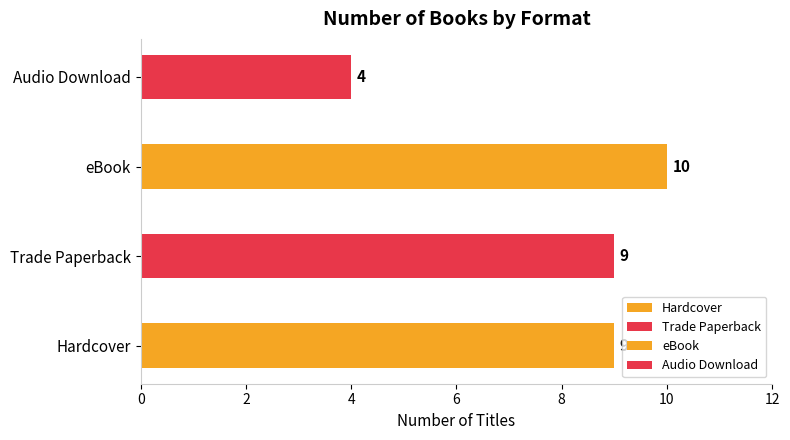

Read the value at eBook.

10